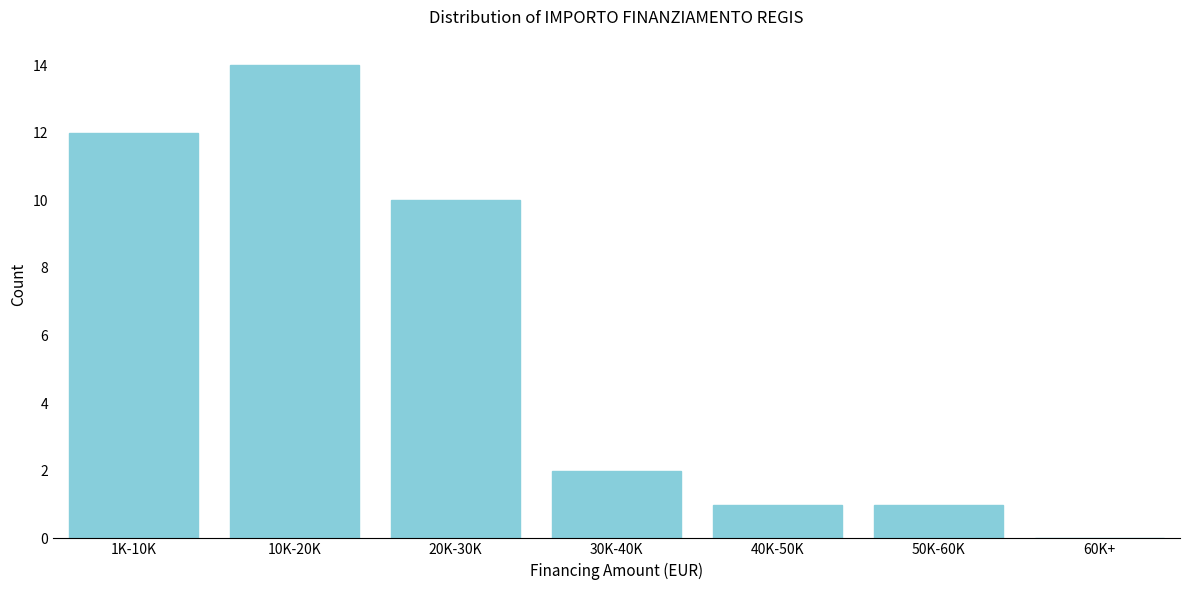

Reading right to left, transcribe all the data shown in this chart.

60K+=0	50K-60K=1	40K-50K=1	30K-40K=2	20K-30K=10	10K-20K=14	1K-10K=12